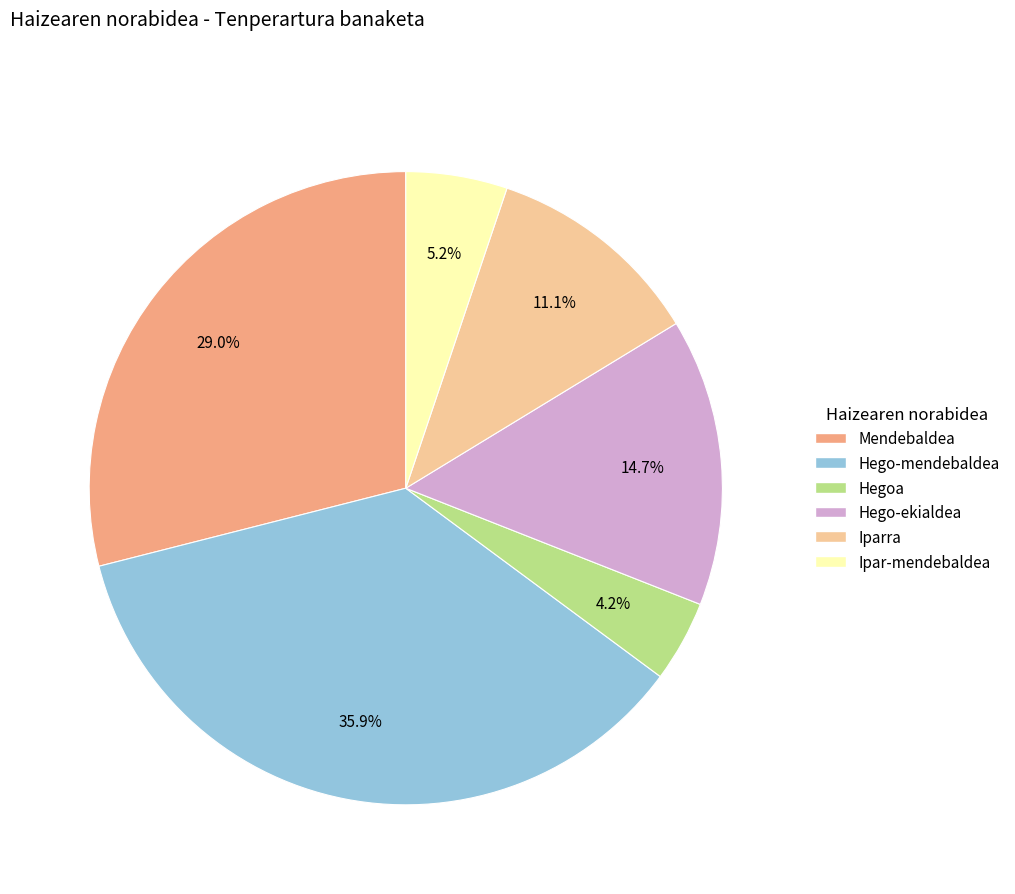

How many slices are in this pie chart?

6